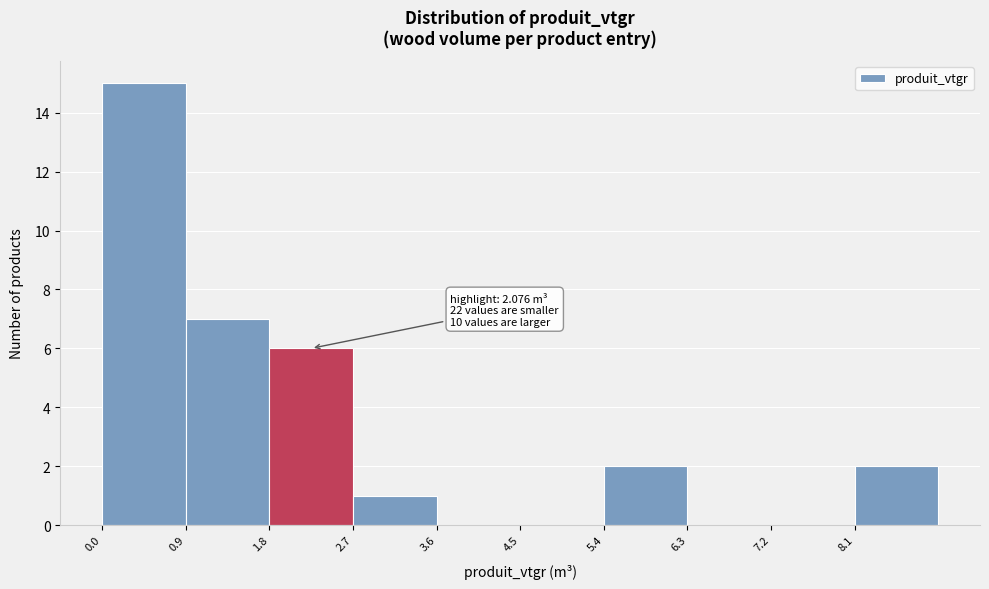

Over which range of the x-axis is the bar tallest?

0.0 to 0.9